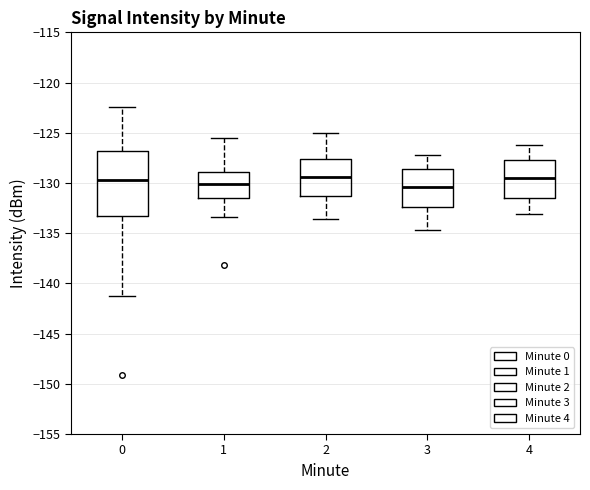

Where does the median line of the box at x = 2 sit on the y-axis? The values are not printed on the chart, so give them approximately, as read against the axis.

-129.5